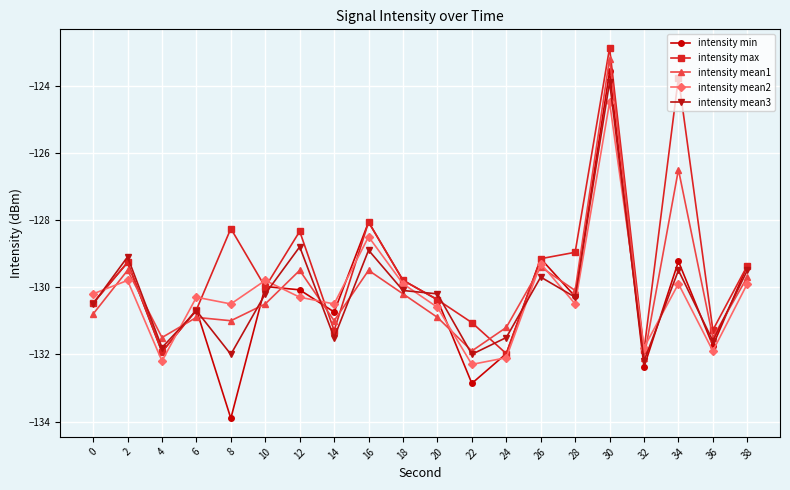

Which label corresponds to the largest value in the chart?

30